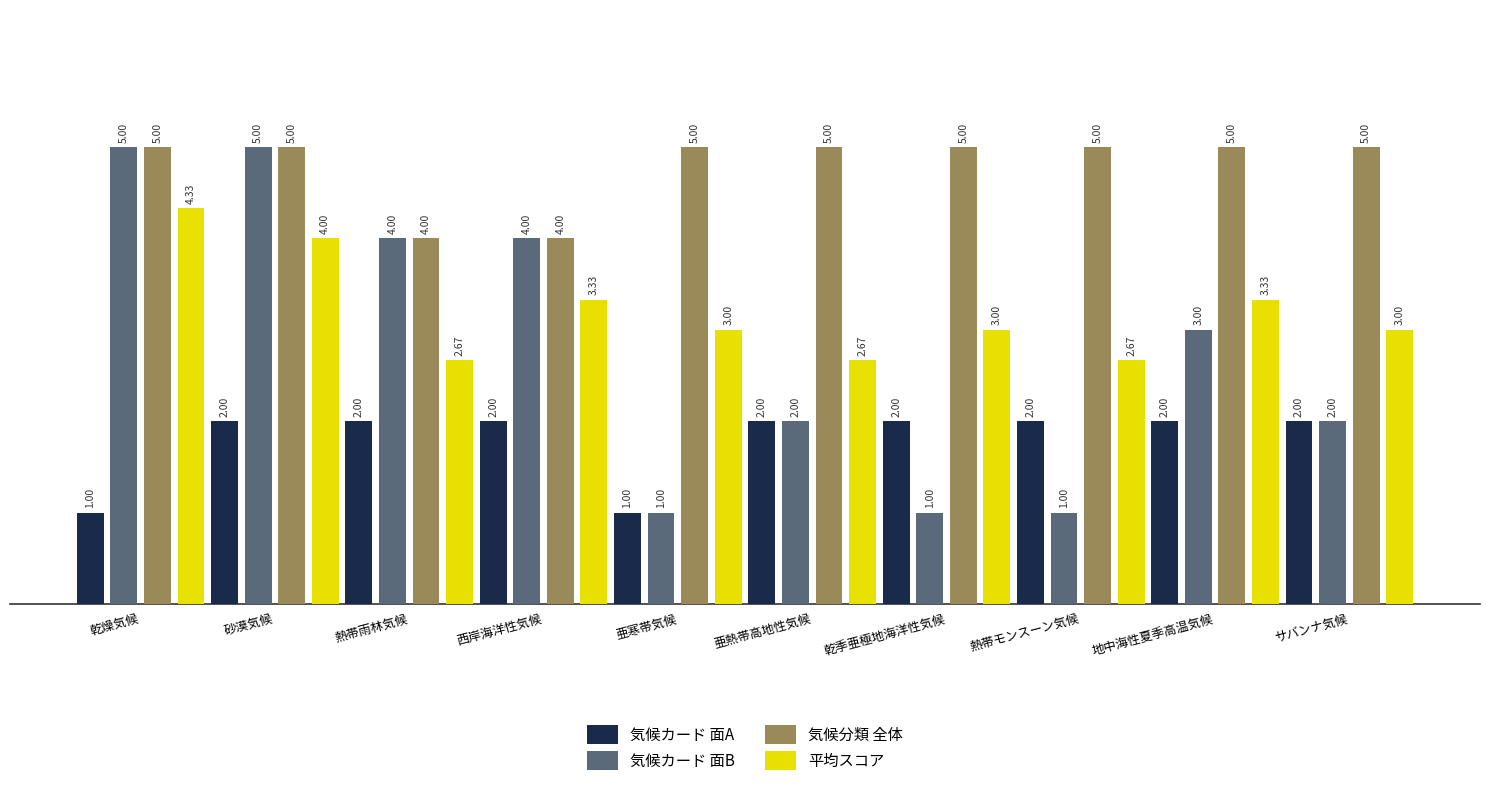

What is the difference between the highest and lowest values at サバンナ気候?

3.0